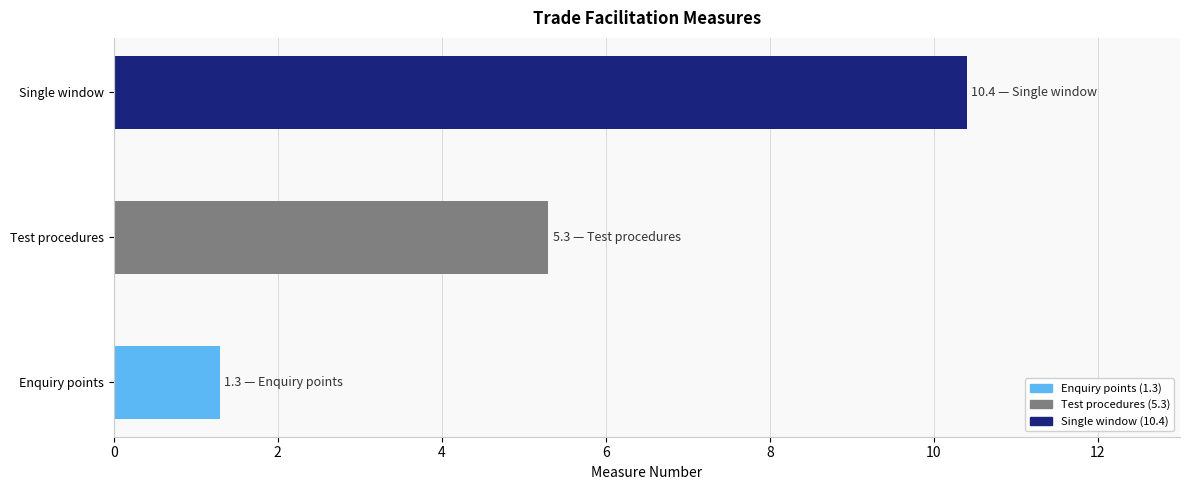

What is the difference between the second highest and minimum values?

4.0